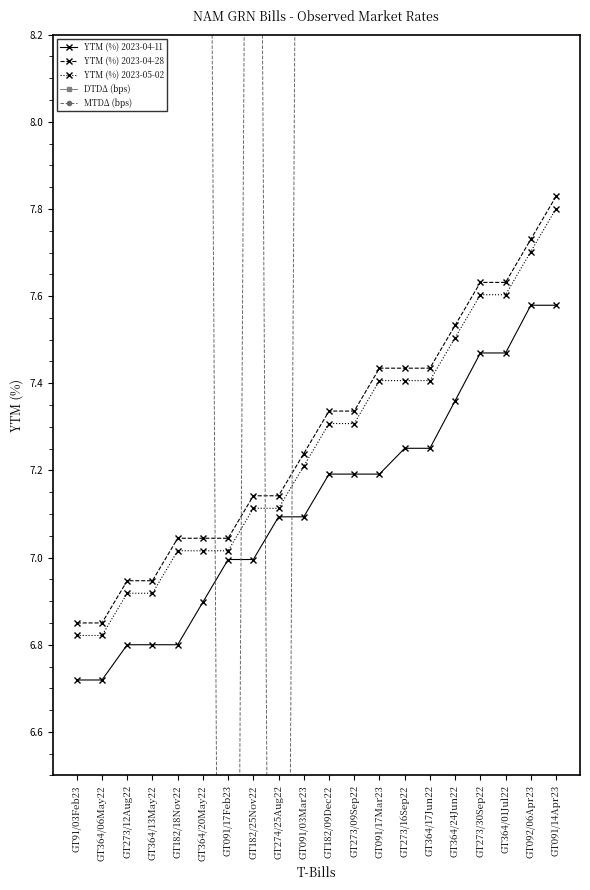

Is it true that YTM (%) 2023-05-02 equals 12.7 at GT092/06Apr23?

False